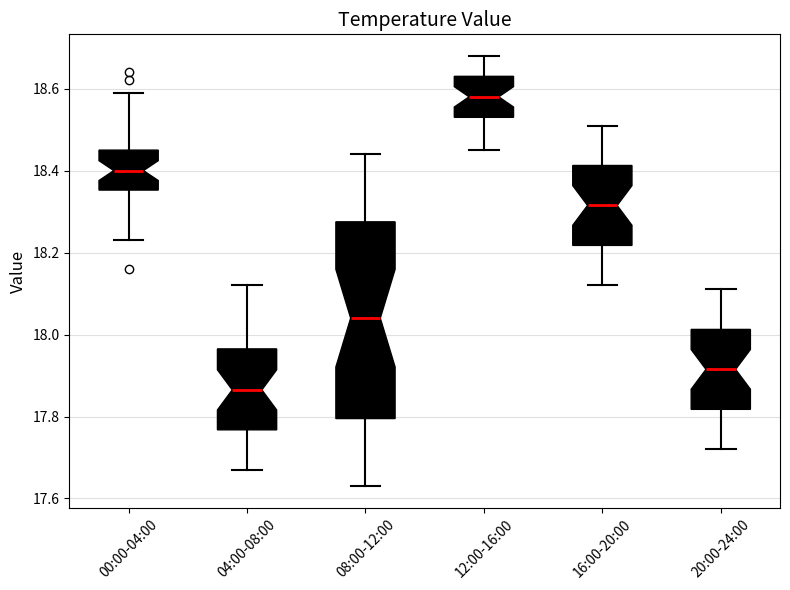

Which box has the lowest median line?

04:00-08:00